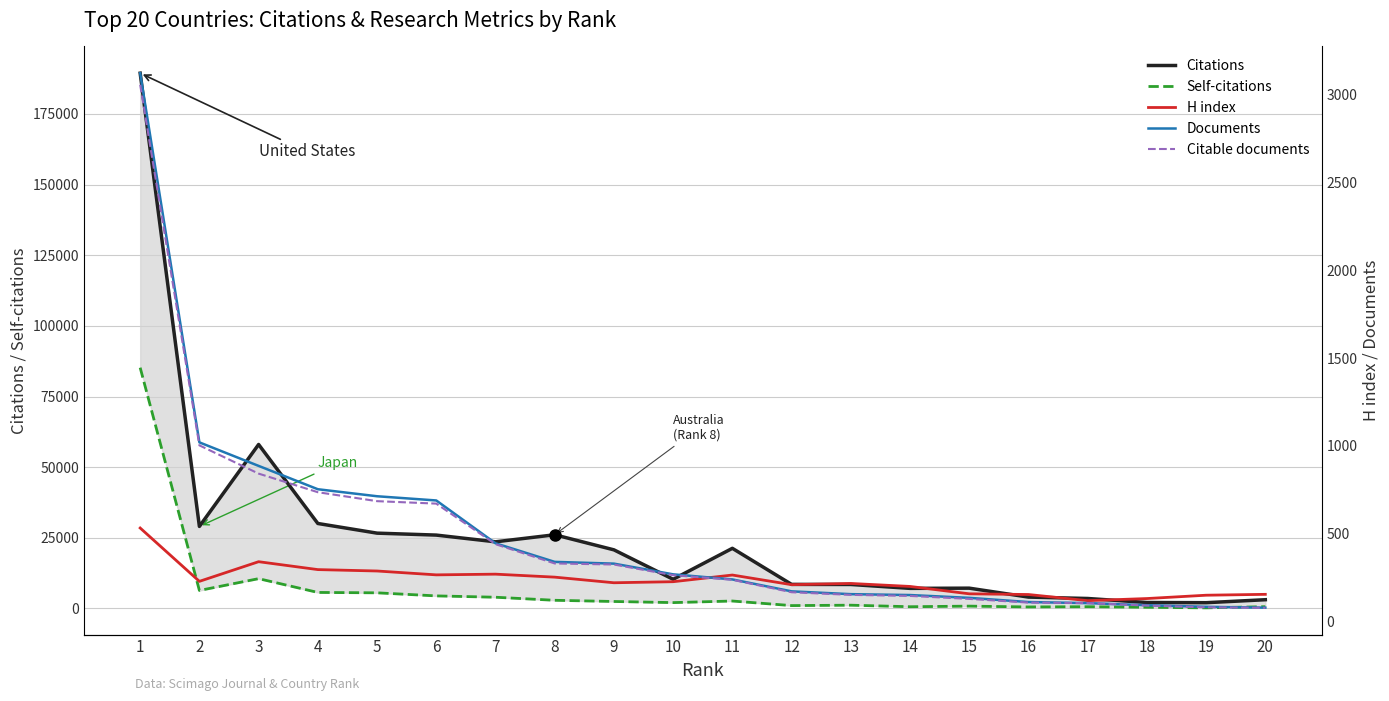

Which series has the largest total across all categories?

Citations